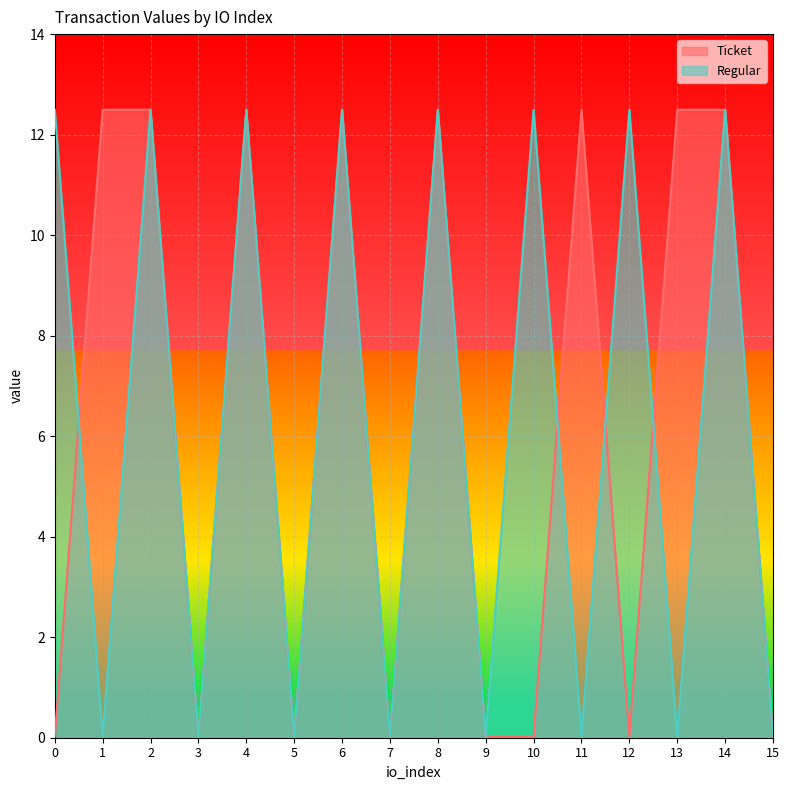

The Regular series shows 0.0 at 13. True or false?

True